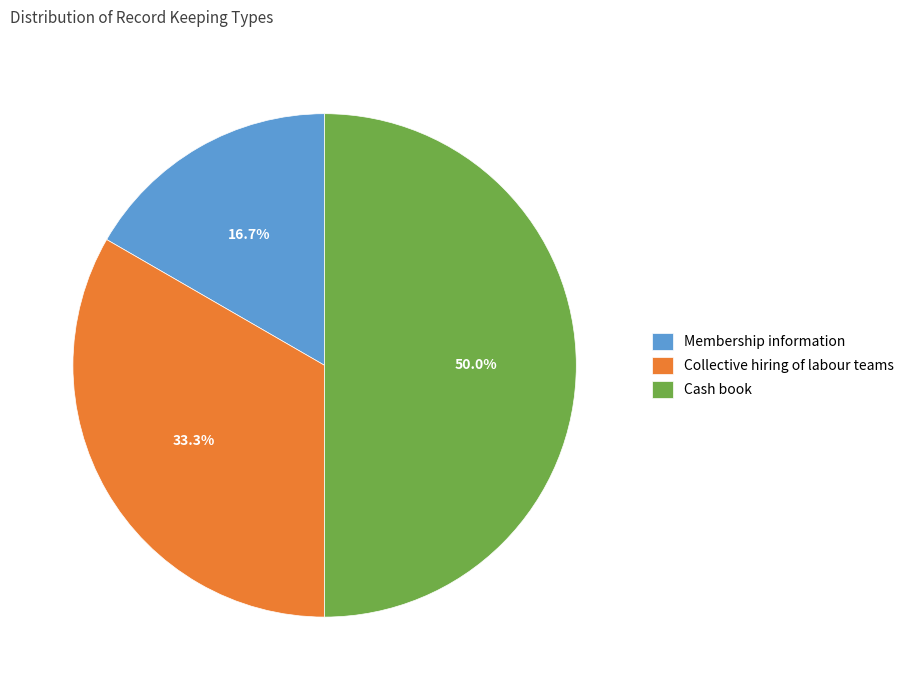

What percentage is the Collective hiring of labour teams slice, to the nearest percent?

33%